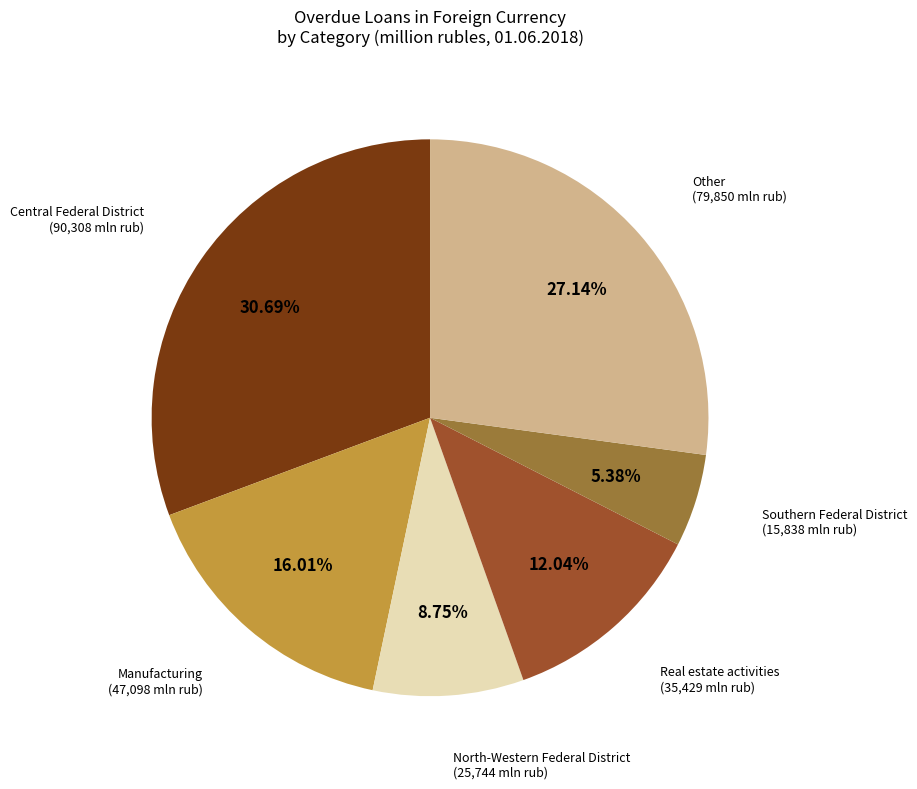

Count the number of slices in the pie.

6